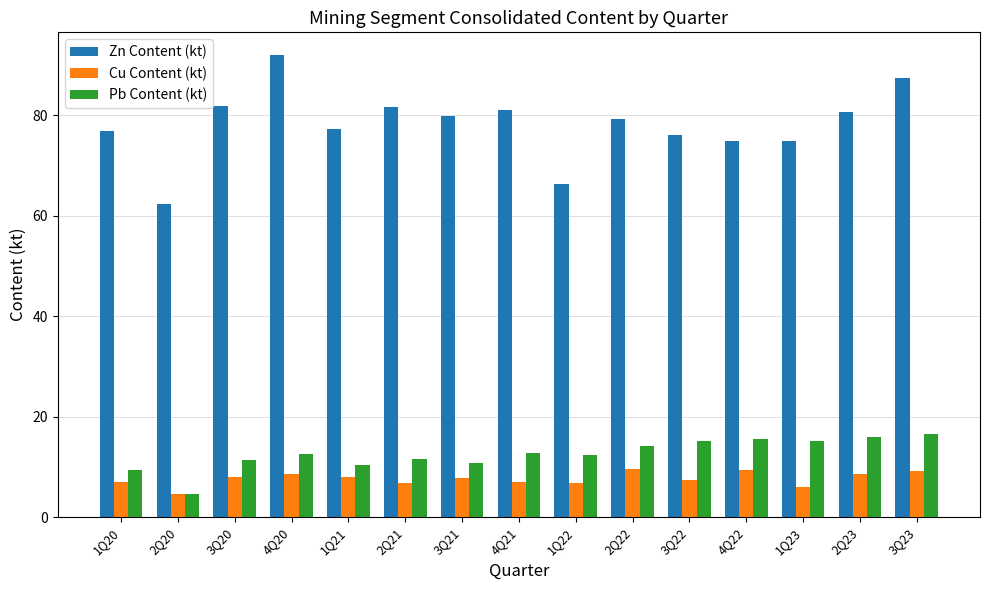

What is the greatest value displayed?

91.9